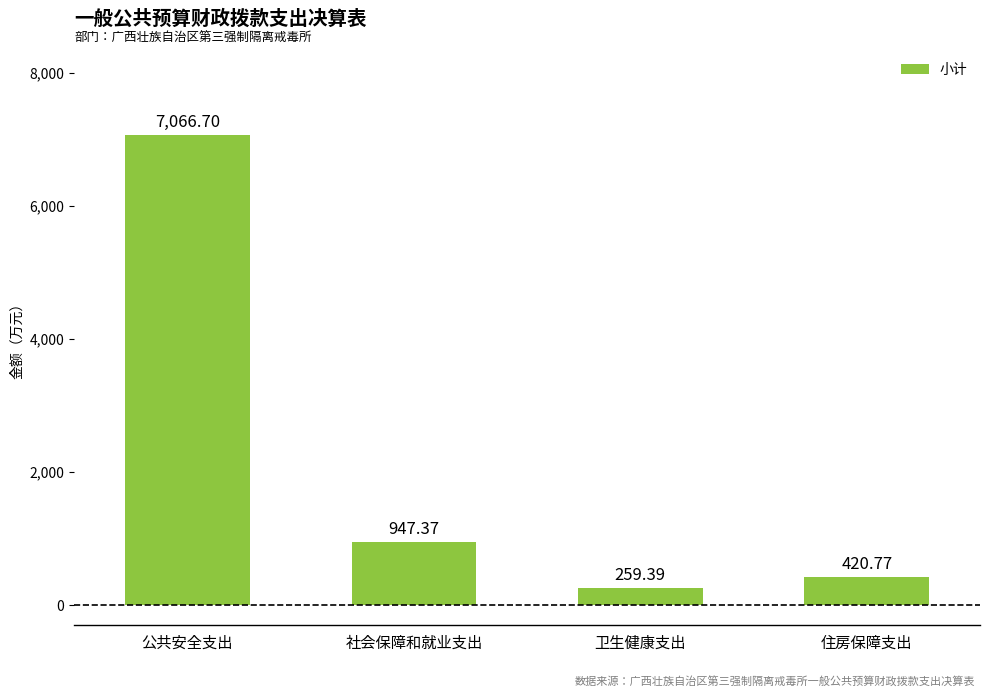

True or false: the data shows 7066.7 at 公共安全支出.

True